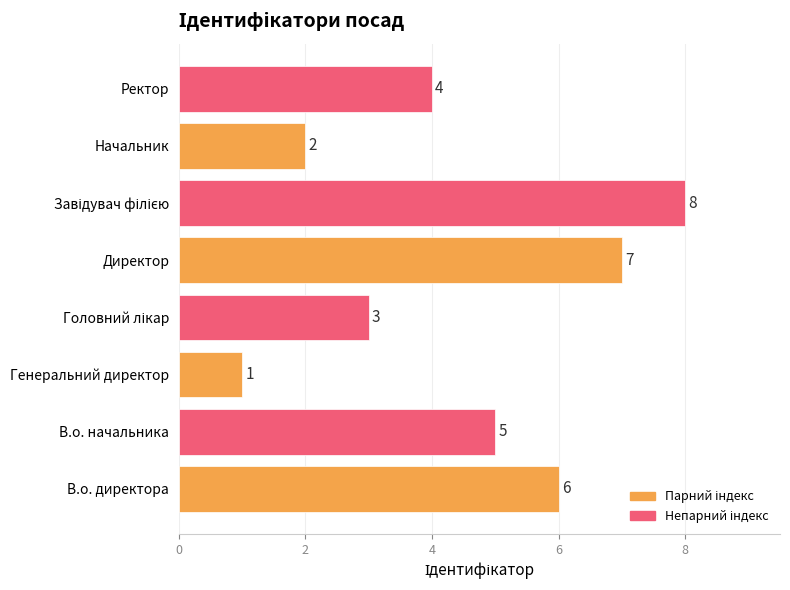

What is the difference between the maximum and minimum values?

7